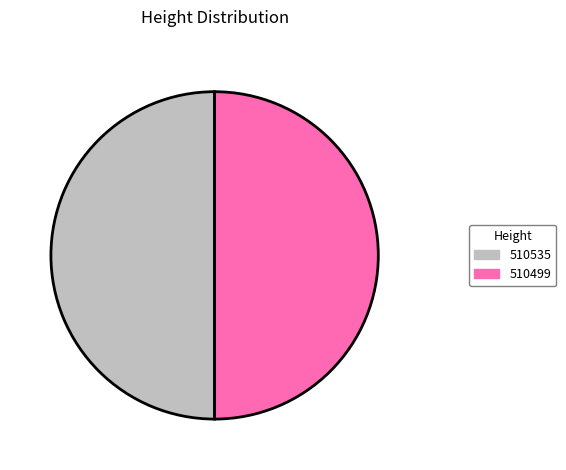

The 510499 slice represents 62% of the pie. True or false?

False